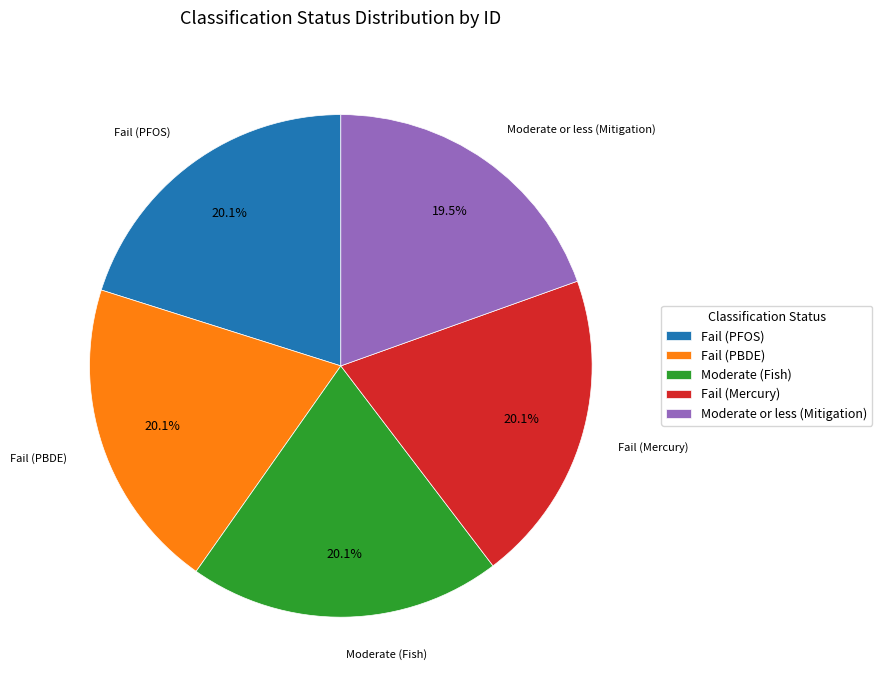

Combined, do Fail (PFOS) and Moderate (Fish) account for over 50%?

No